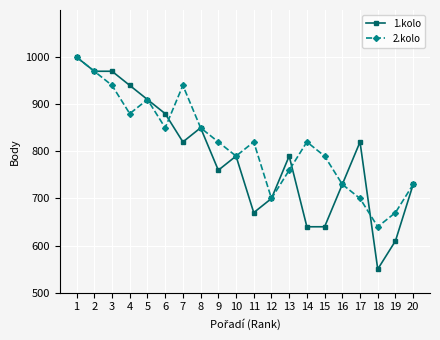

The value of 1.kolo at 1 is 1670. True or false?

False